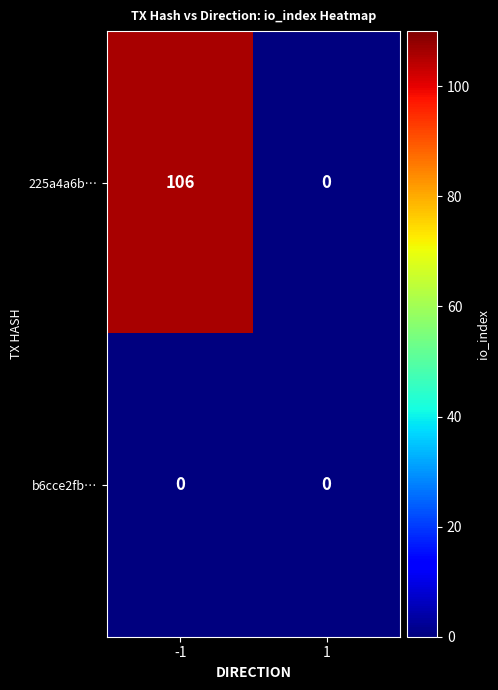

Reading left to right, extract all data points from this chart.

225a4a6b…: -1=106	1=0
b6cce2fb…: -1=0	1=0